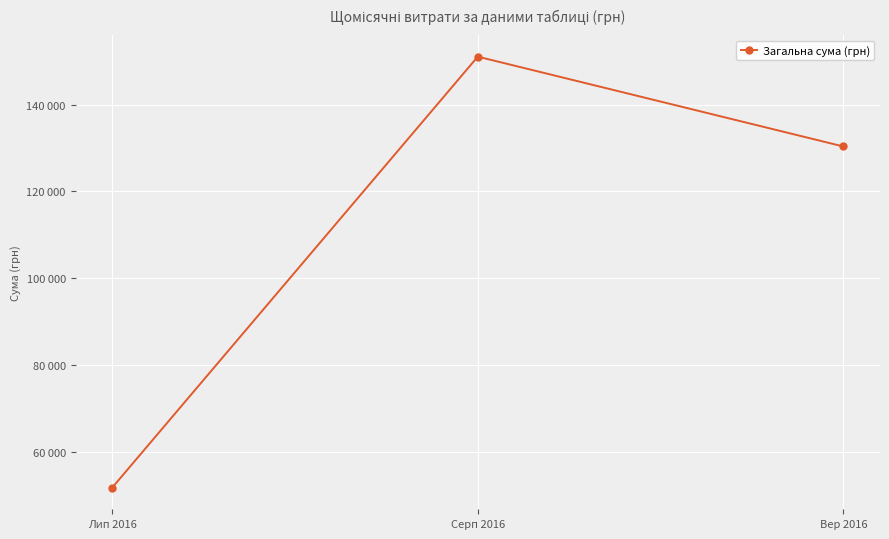

What is the smallest value displayed?

51710.9